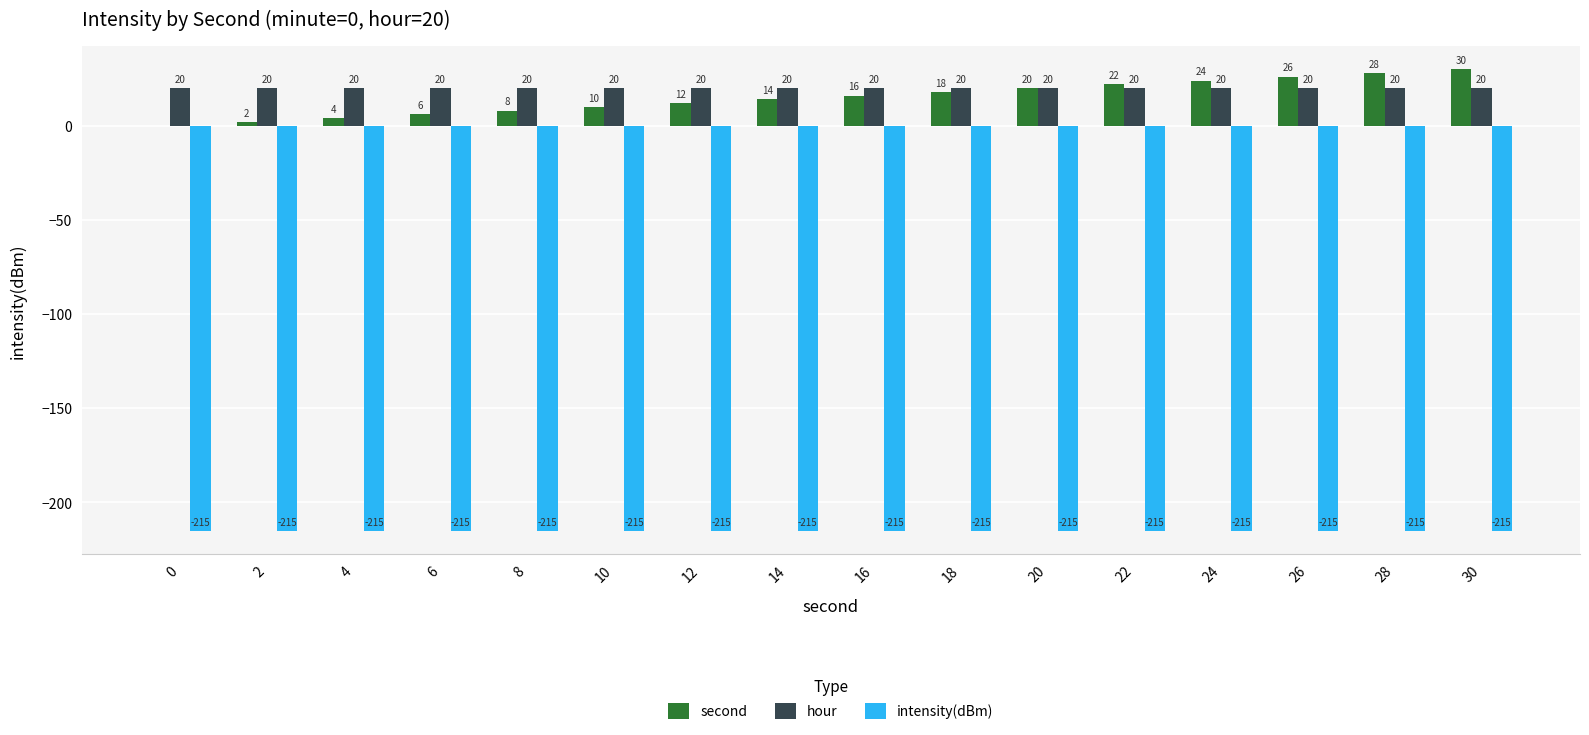

Are the bars horizontal?

No